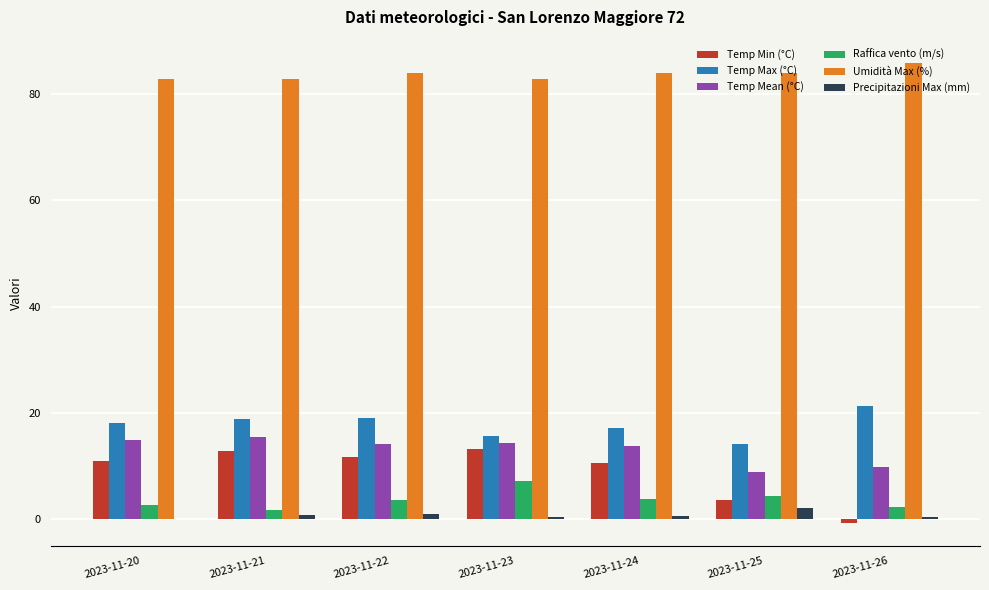

At which label does Raffica vento (m/s) reach its peak?

2023-11-23